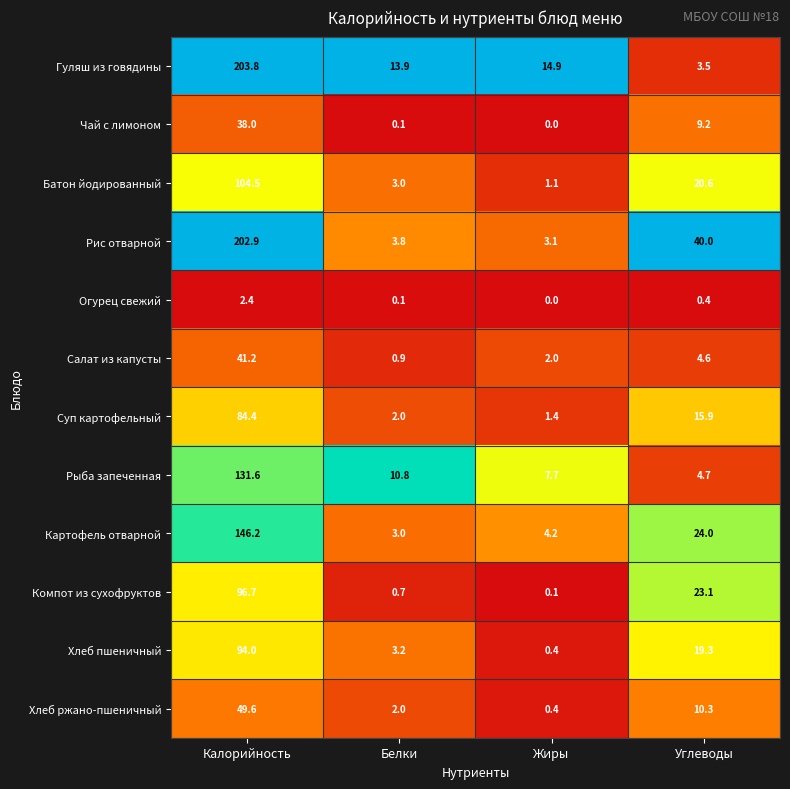

How many series are shown in this chart?

12